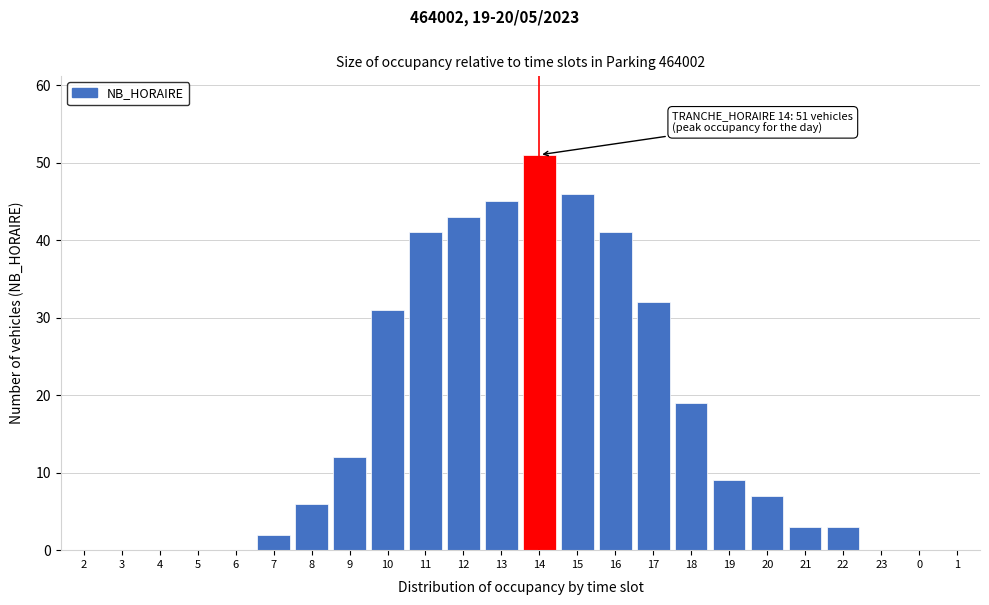

Reading left to right, what are all the values shown in this chart?

2=0	3=0	4=0	5=0	6=0	7=2	8=6	9=12	10=31	11=41	12=43	13=45	14=51	15=46	16=41	17=32	18=19	19=9	20=7	21=3	22=3	23=0	0=0	1=0